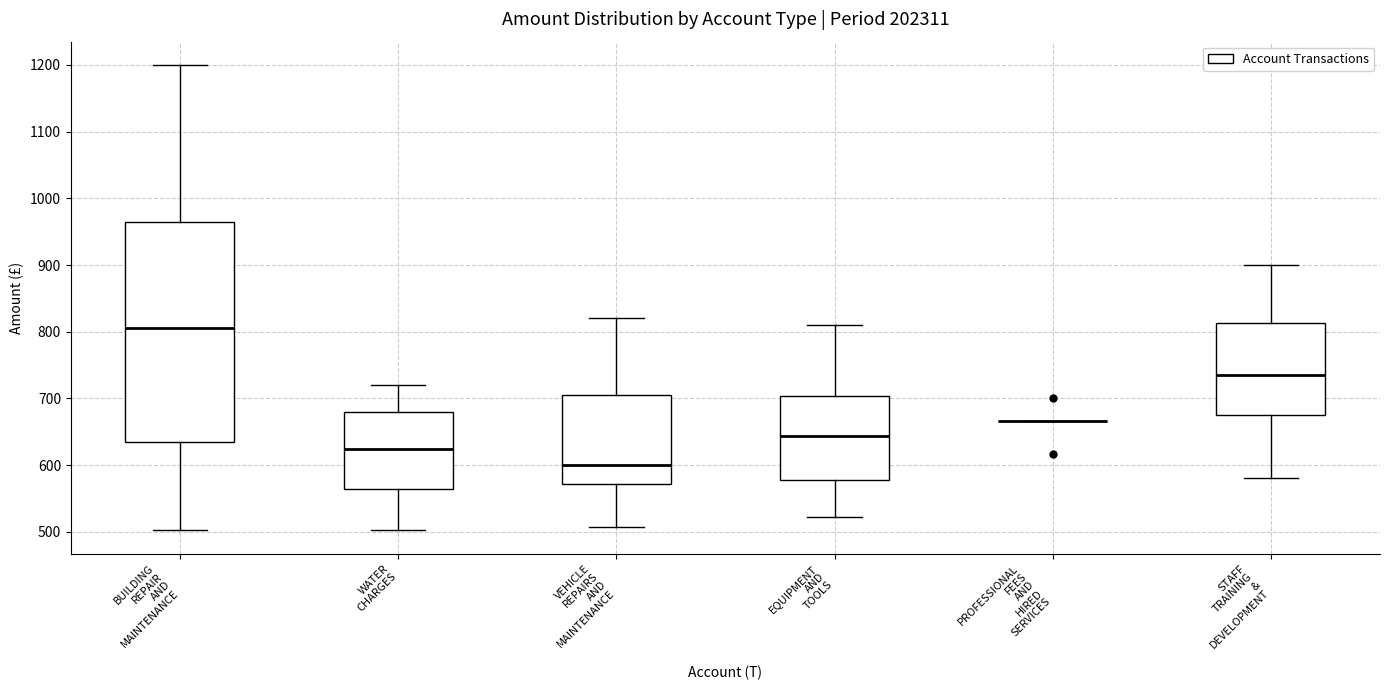

Reading left to right, transcribe this box plot: for each box, give where its median line is, the range the box spans, and where its two whiskers end, as read against the y-axis. The values are not printed on the chart, so give them approximately, as read against the axis.

BUILDING REPAIR AND MAINTENANCE: median 810, box 640 to 970, whiskers 500 to 1200
WATER CHARGES: median 620, box 560 to 680, whiskers 500 to 720
VEHICLE REPAIRS AND MAINTENANCE: median 600, box 570 to 710, whiskers 510 to 820
EQUIPMENT AND TOOLS: median 640, box 580 to 700, whiskers 520 to 810
PROFESSIONAL FEES AND HIRED SERVICES: box collapsed to a line at 670, whiskers 670 to 670
STAFF TRAINING & DEVELOPMENT: median 740, box 680 to 810, whiskers 580 to 900